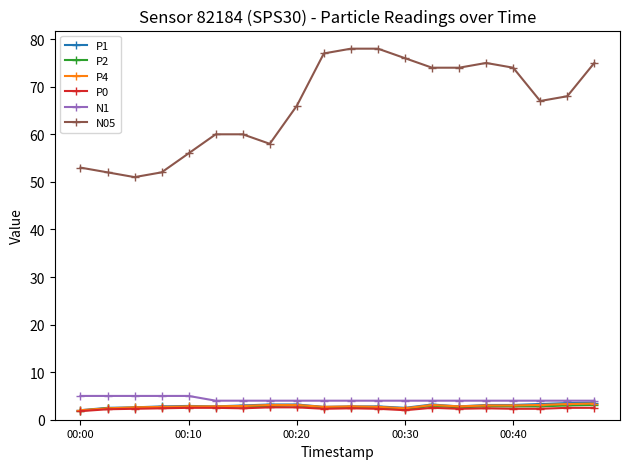

True or false: N05 and P4 intersect in this chart.

False